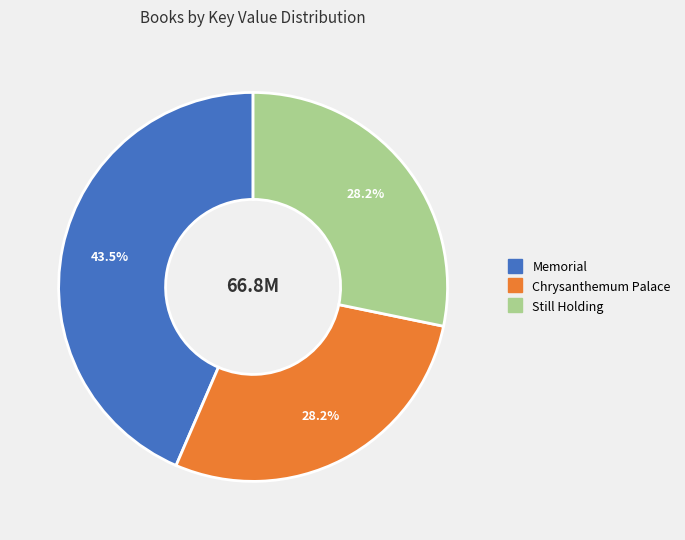

Does any single category account for the majority?

No